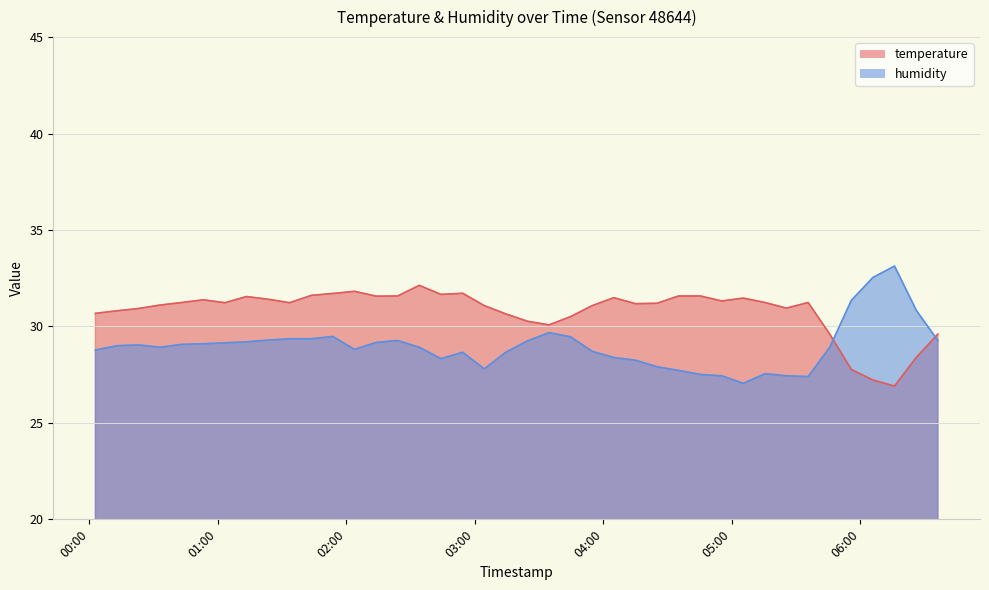

The humidity series shows 28.7 at 2023-10-19T02:54:19. True or false?

True